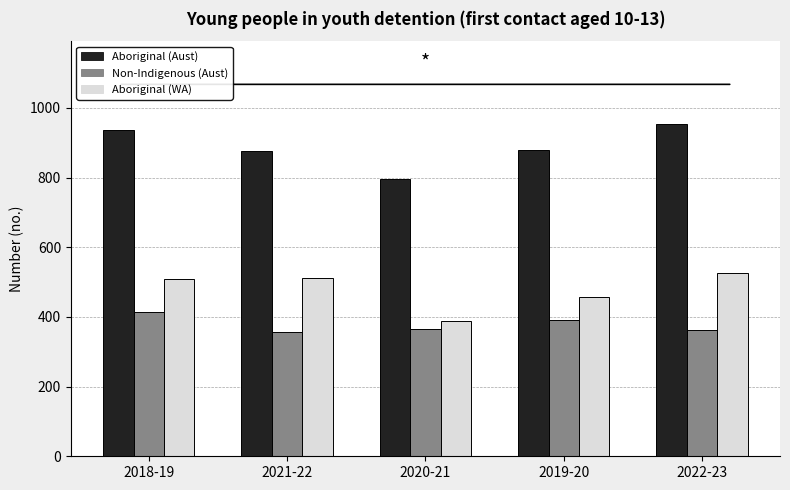

Rank the series by their average value, from lowest to highest.

Non-Indigenous (Aust), Aboriginal (WA), Aboriginal (Aust)